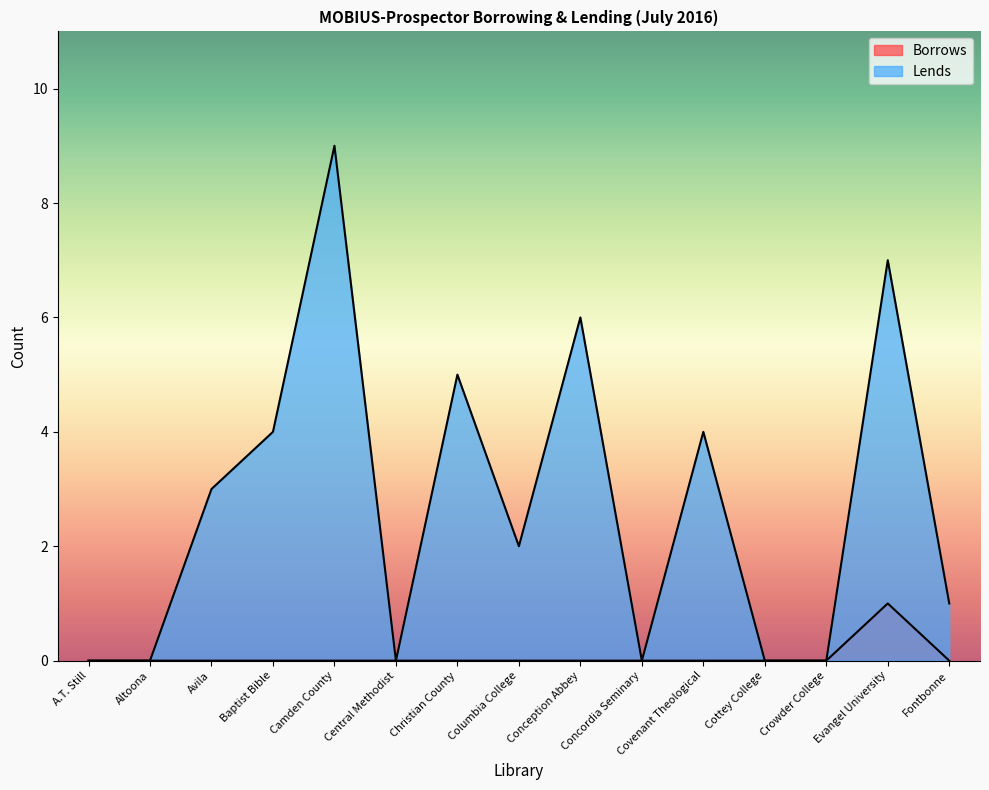

What are all the series names shown in the legend?

Borrows, Lends